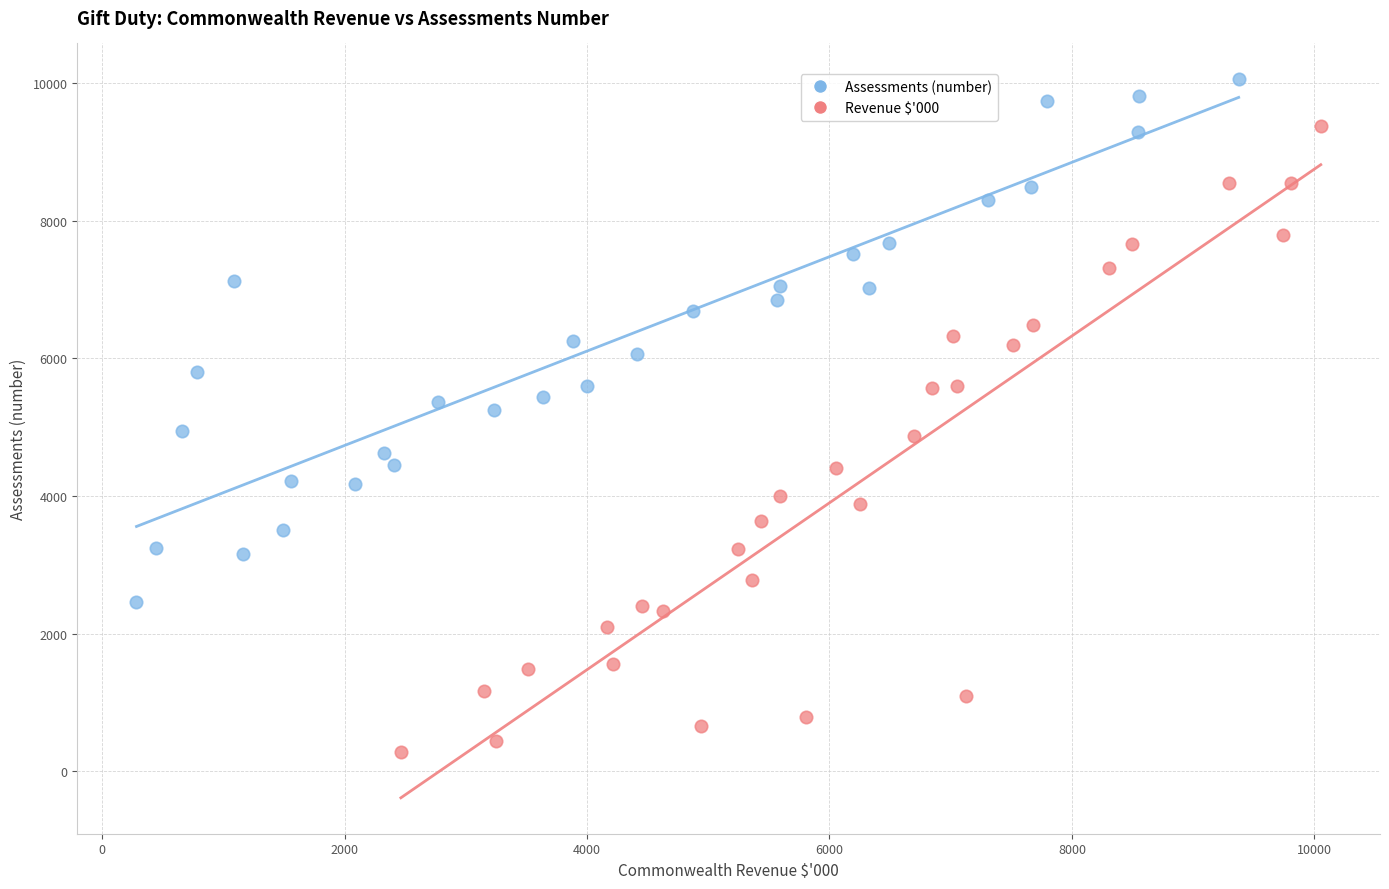

Which series reaches the minimum Y coordinate?

Revenue $'000